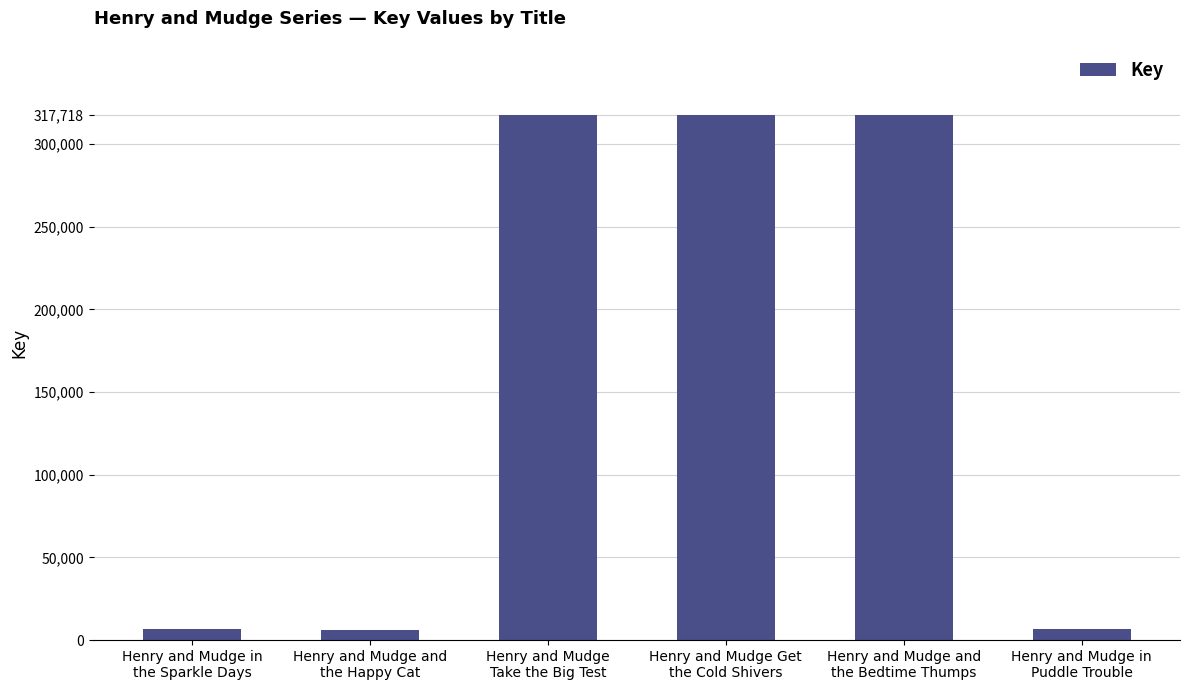

What is the difference between the maximum and minimum values?

311735